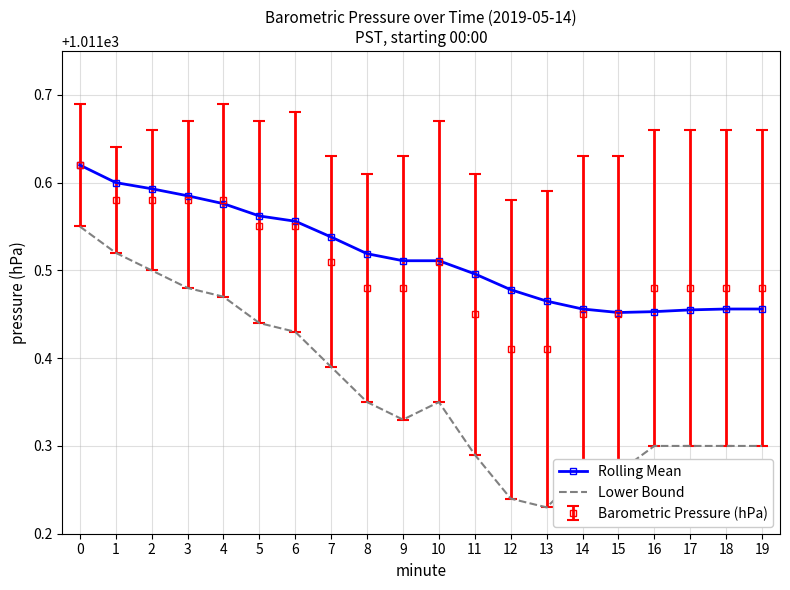

What is the total value across all series at 12?

3034.1